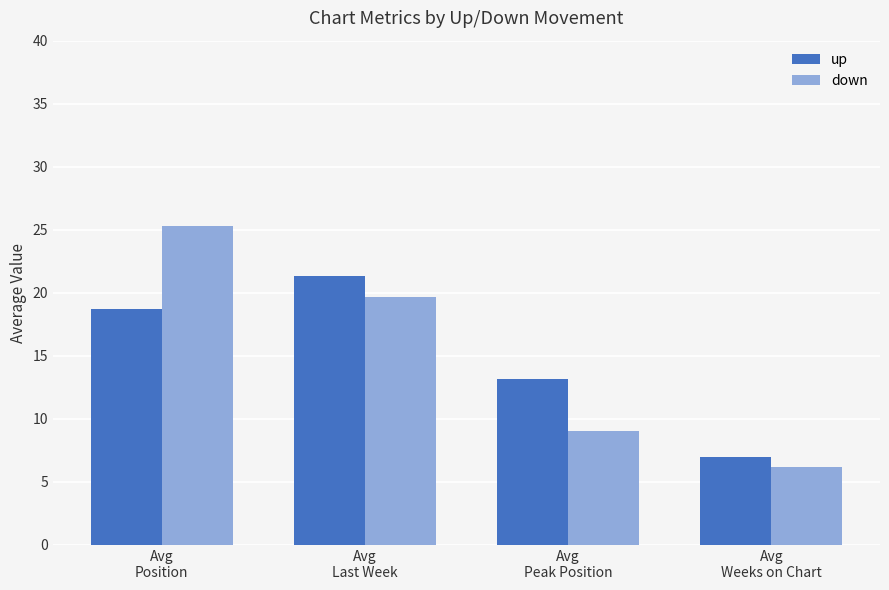

What is the total value across all series at Avg
Peak Position?

22.2